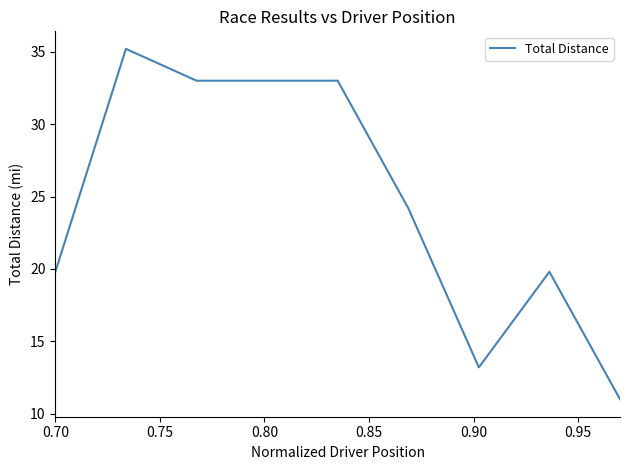

What is the difference between the maximum and minimum values?

24.2